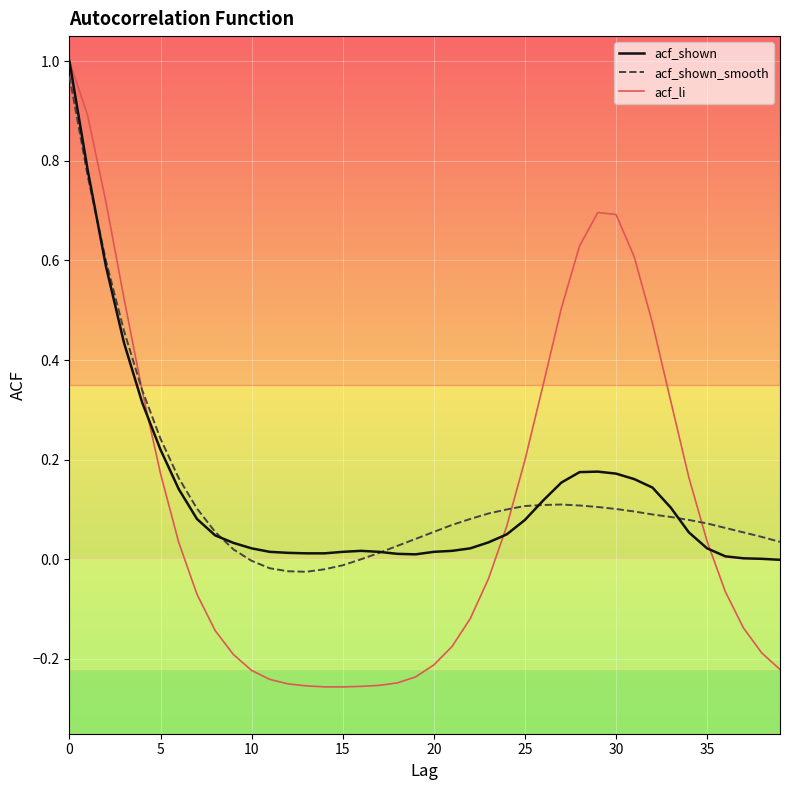

Which series has the widest spread of values?

acf_li